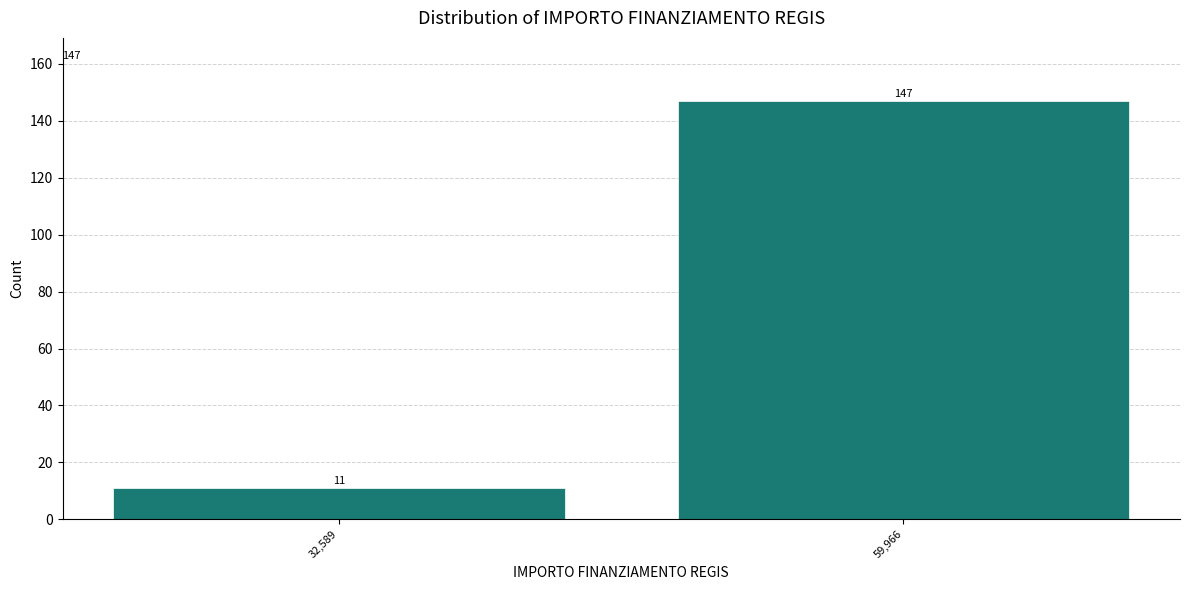

Reading left to right, extract all data points from this chart.

11	147